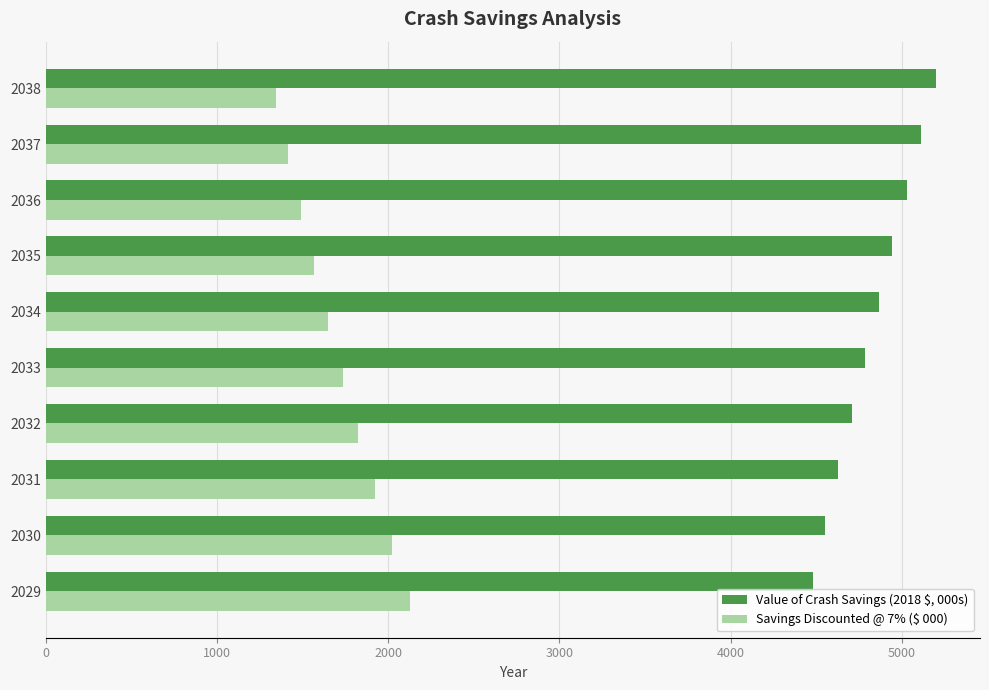

What is the average value of the Value of Crash Savings (2018 $, 000s) series?

4830.6